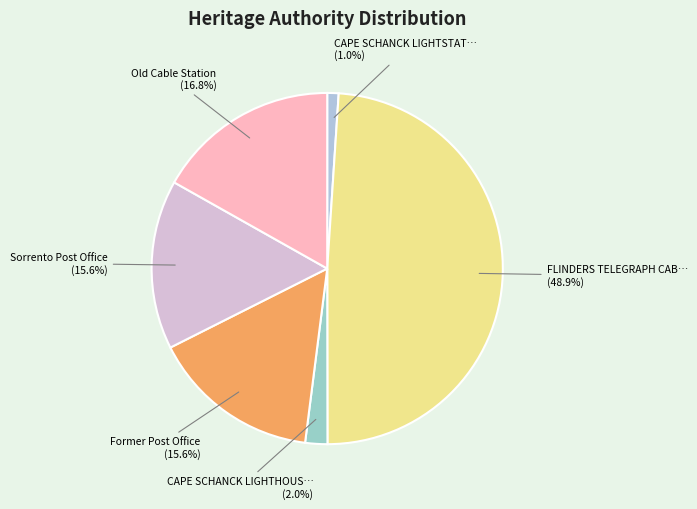

Rank the categories by value from highest to lowest.

FLINDERS TELEGRAPH CABLE COMPLEX, Old Cable Station, Sorrento Post Office, Former Post Office, CAPE SCHANCK LIGHTHOUSE 1, CAPE SCHANCK LIGHTSTATION